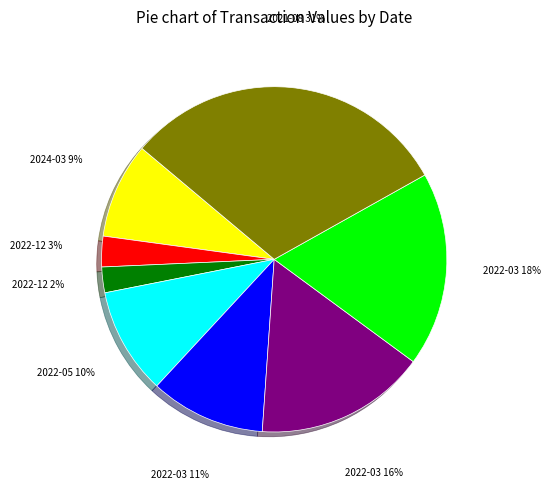

Is there a majority slice in this chart?

No